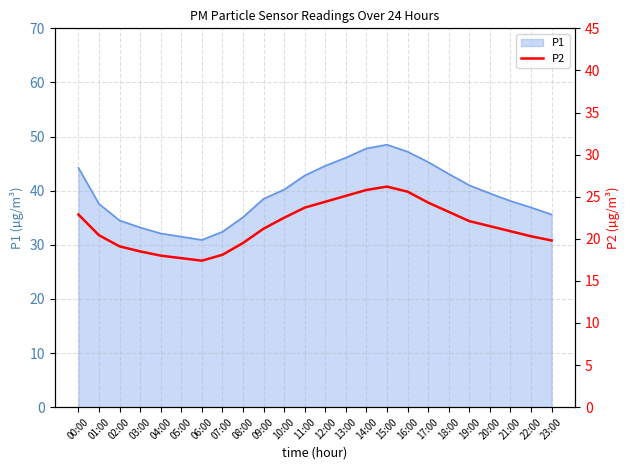

What position from the right is 15:00?

9